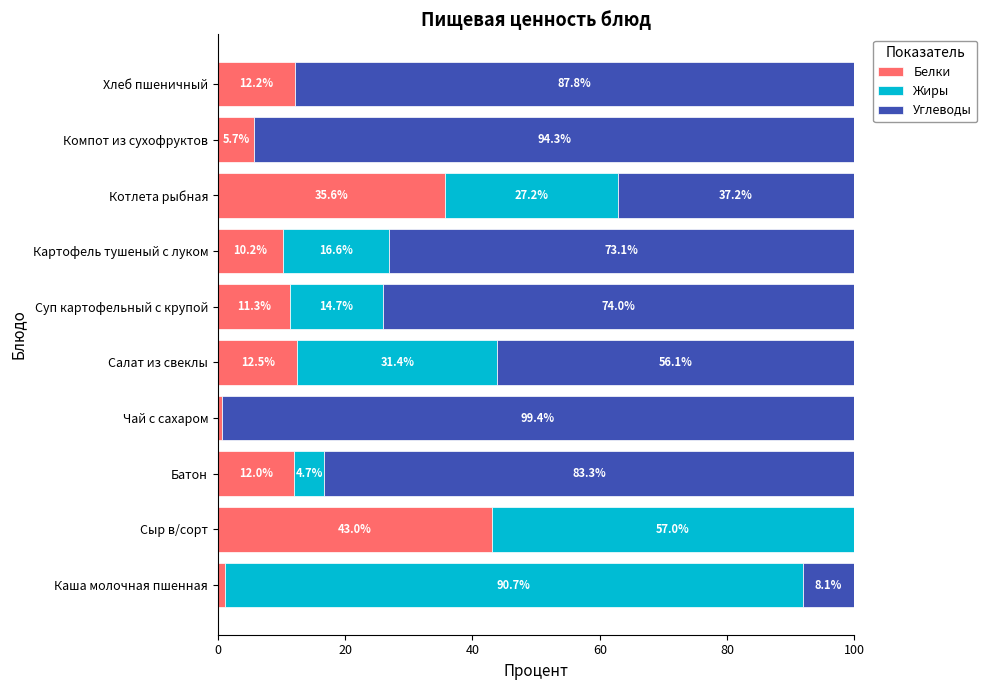

What is the total value across all series at Батон?

100.0